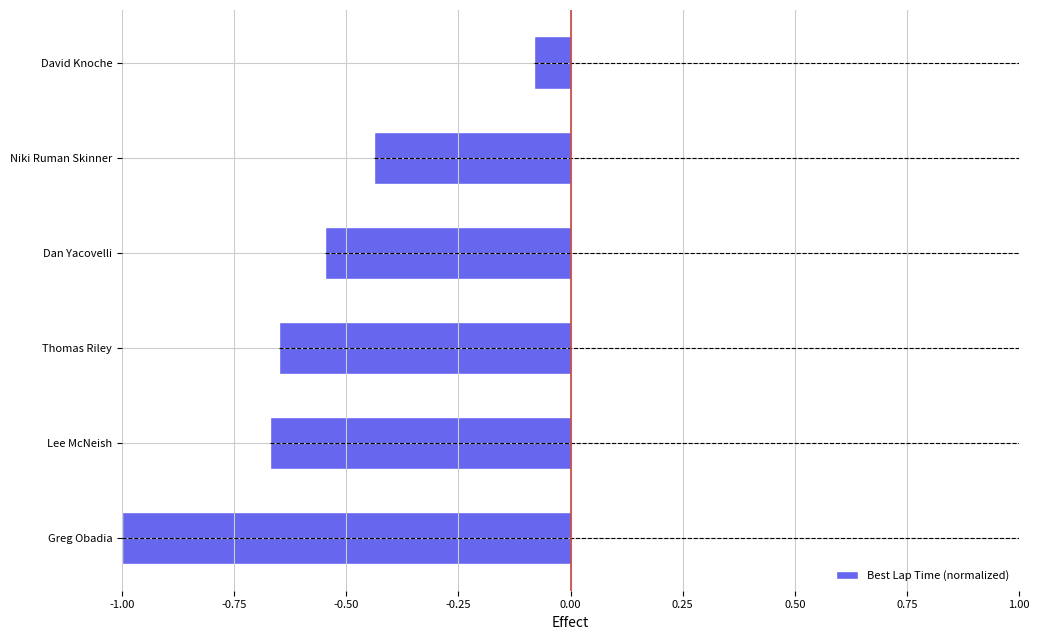

How many series are shown in this chart?

1